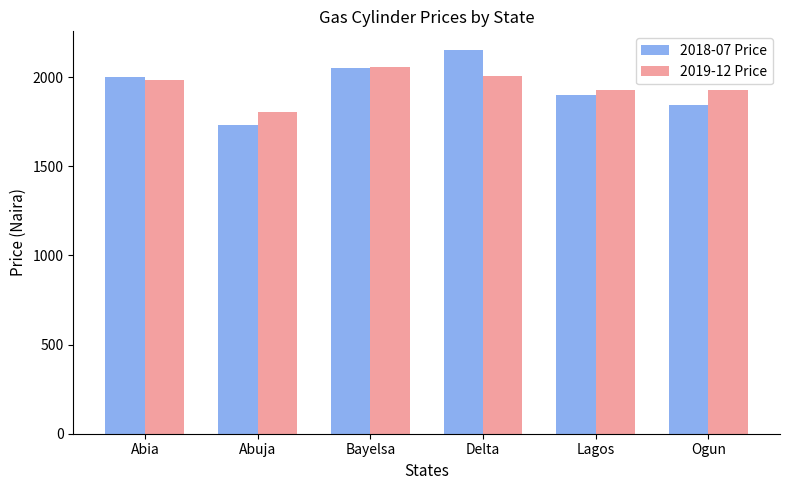

Is the value of 2018-07 Price at Abia greater than the value of 2019-12 Price at Ogun?

Yes